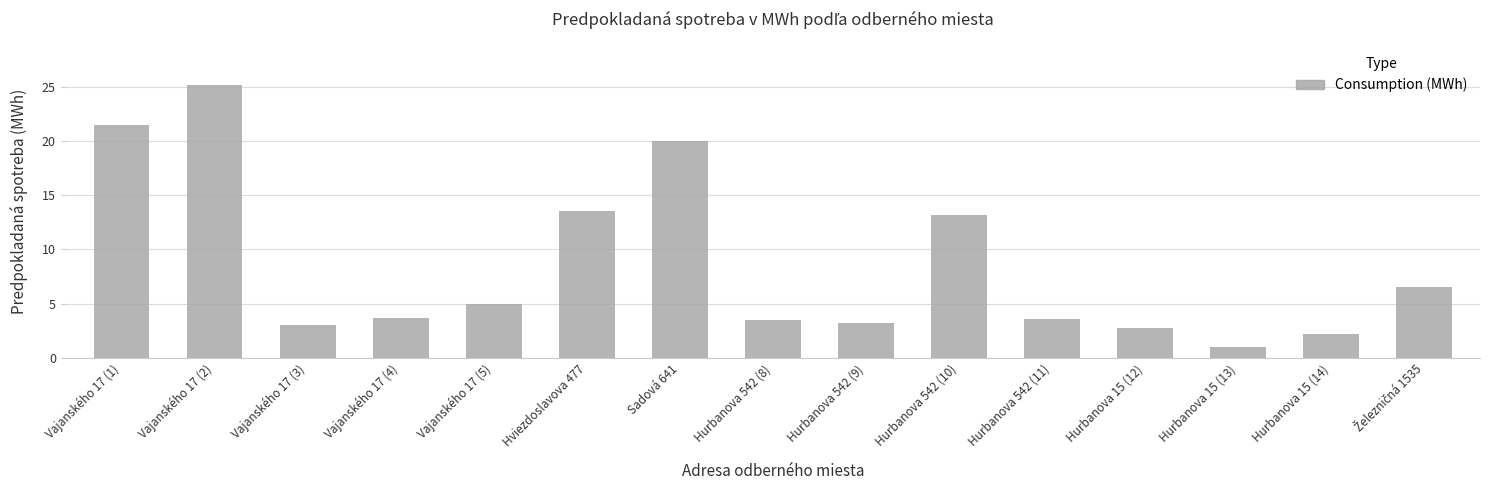

Are the bars grouped side by side (vs. stacked)?

No